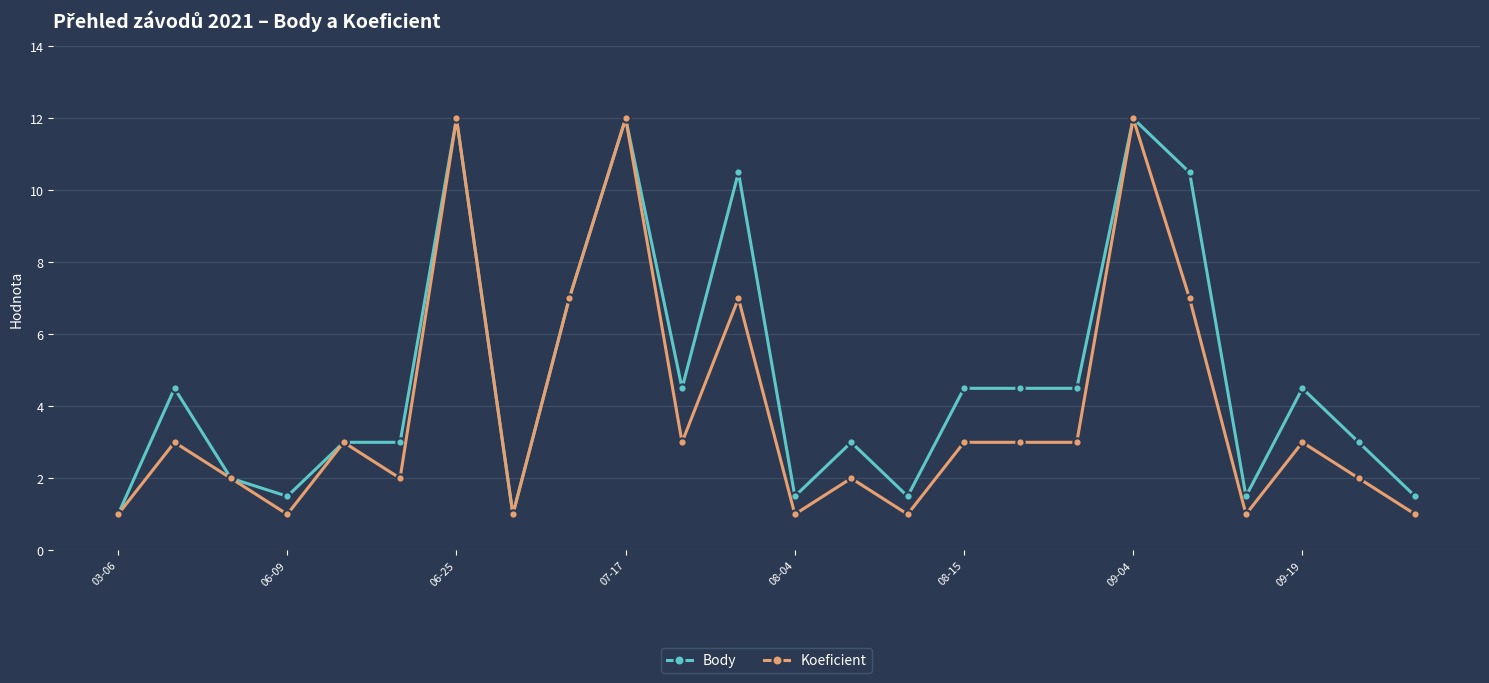

What is the value of the Koeficient point at the 21st from the left?

1.0